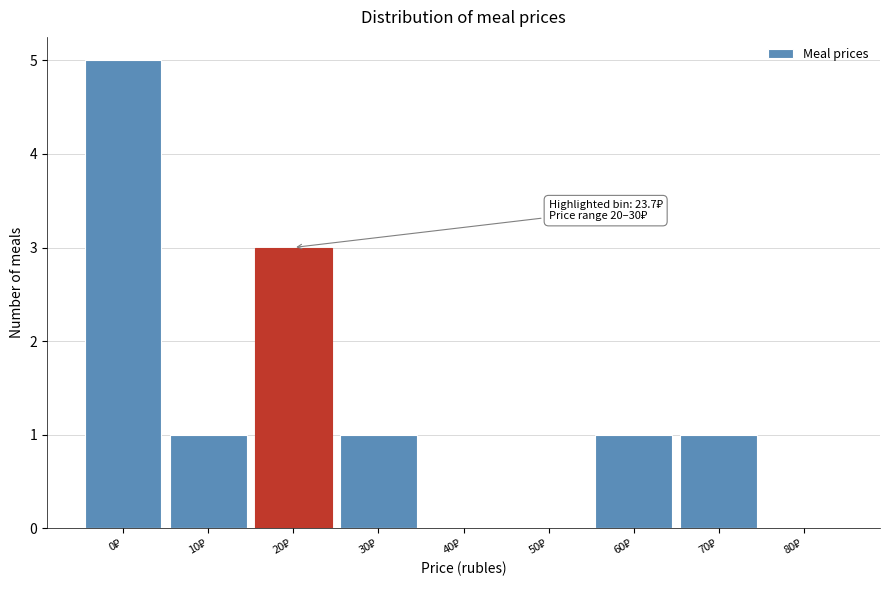

What is the greatest value displayed?

5